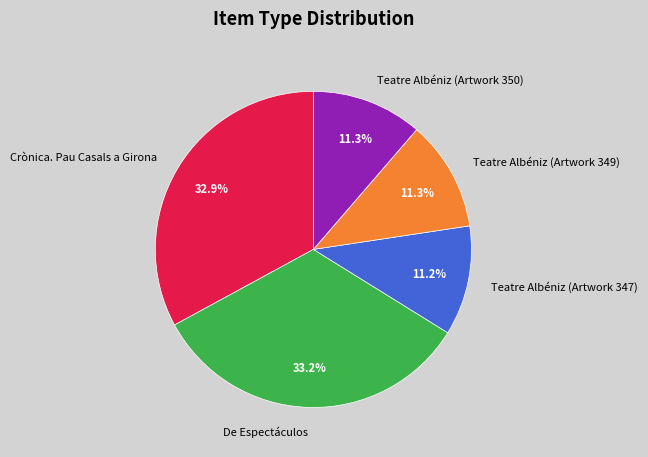

What is the ratio of the value at Teatre Albéniz (Artwork 350) to the value at De Espectáculos?

0.3